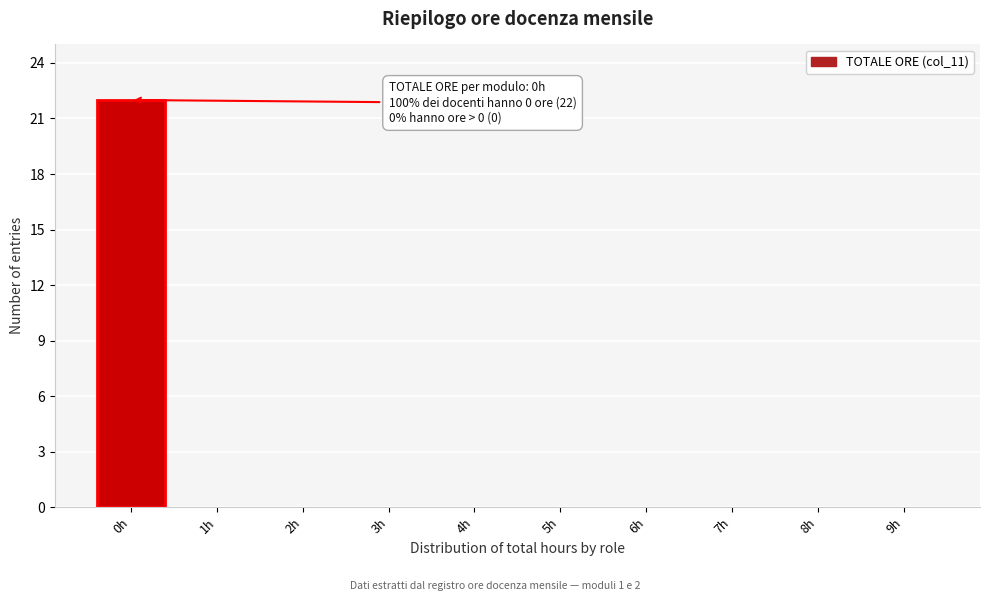

Reading left to right, extract all data points from this chart.

0h=22	1h=0	2h=0	3h=0	4h=0	5h=0	6h=0	7h=0	8h=0	9h=0